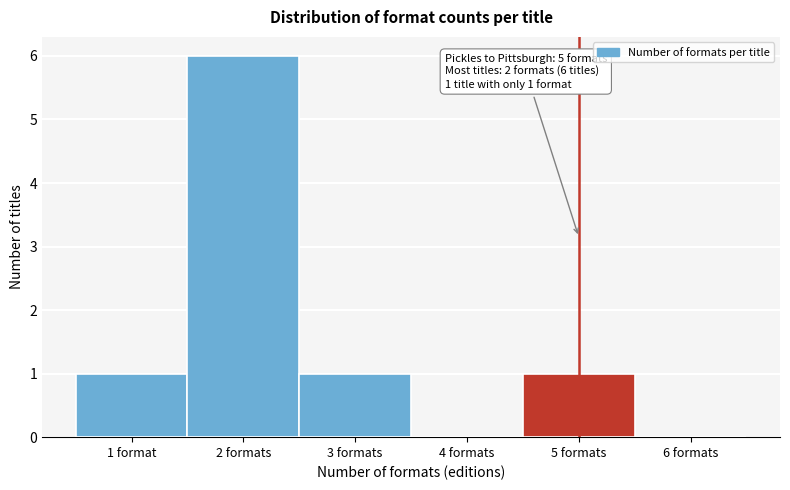

Reading left to right, what are all the values shown in this chart?

1 format=1	2 formats=6	3 formats=1	4 formats=0	5 formats=1	6 formats=0